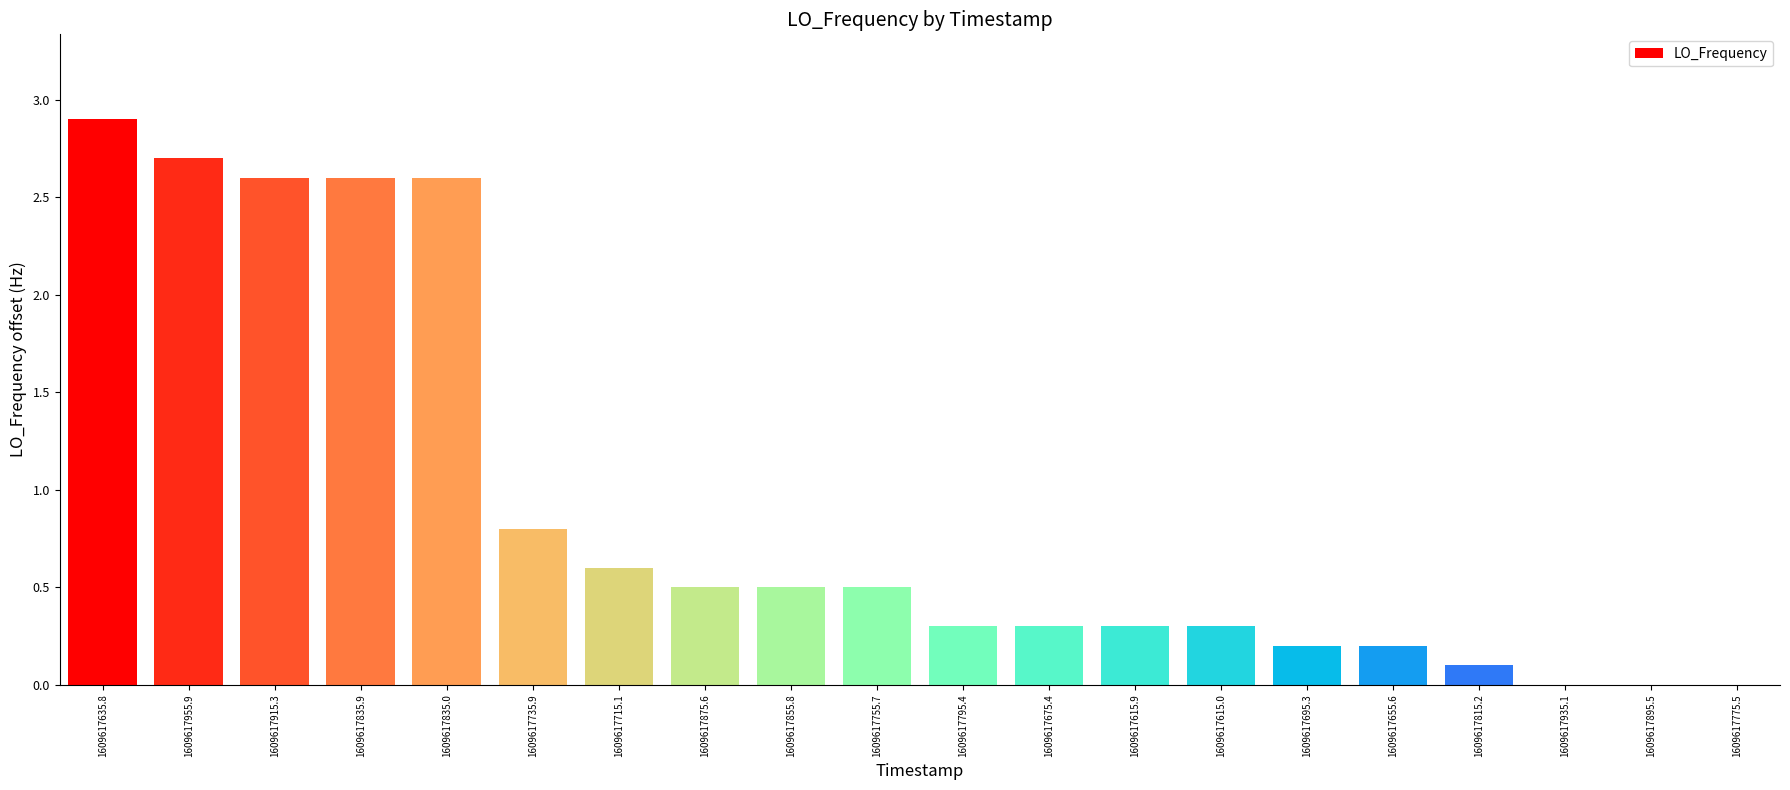

What is the maximum value shown in the chart?

2.9